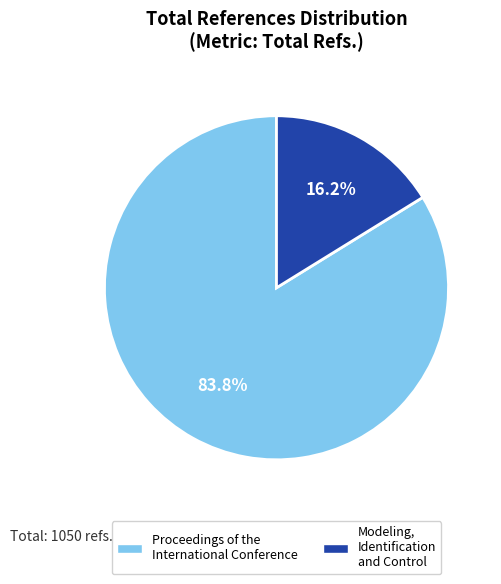

What percentage do Modeling, Identification and Control and Proceedings of the International Conference together represent?

100.0%